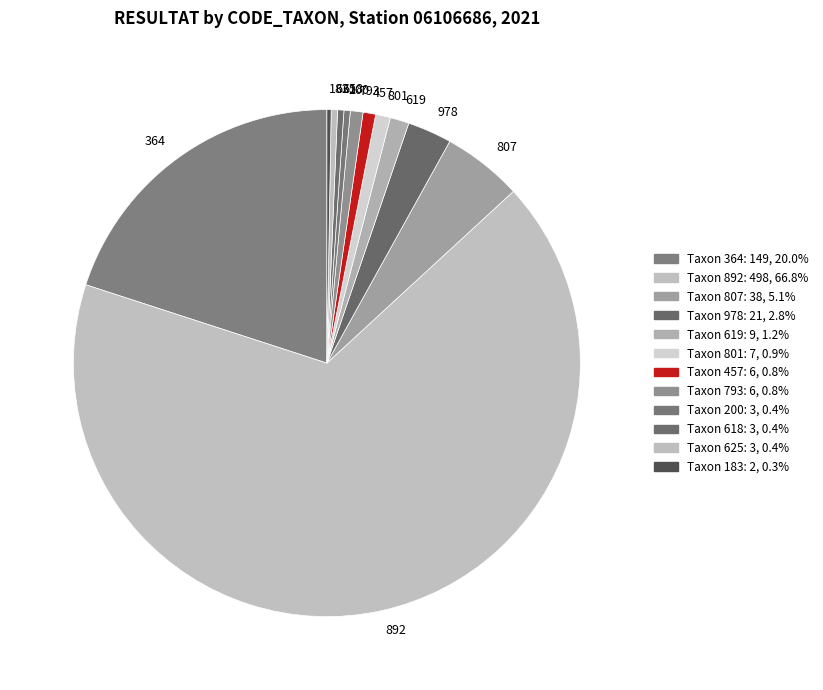

Rank the categories by value from highest to lowest.

892, 364, 807, 978, 619, 801, 457, 793, 200, 618, 625, 183